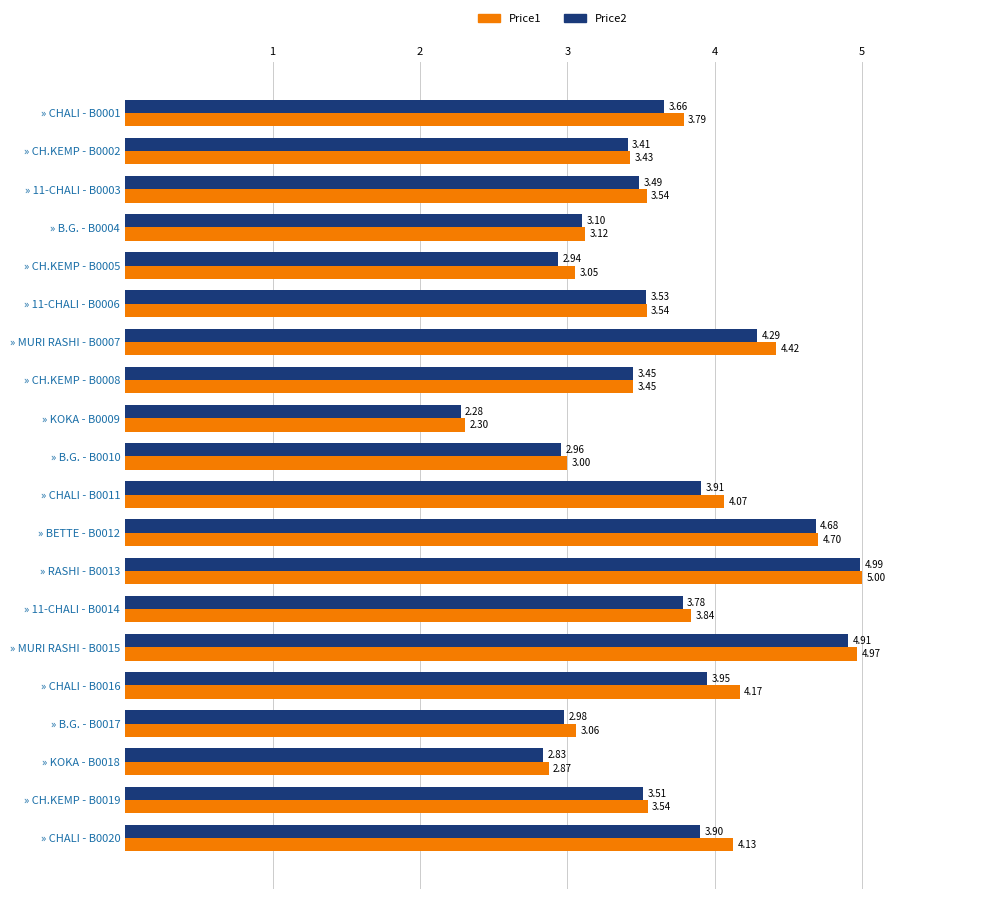

What is the total value across all series at » CHALI - B0016?

8.1